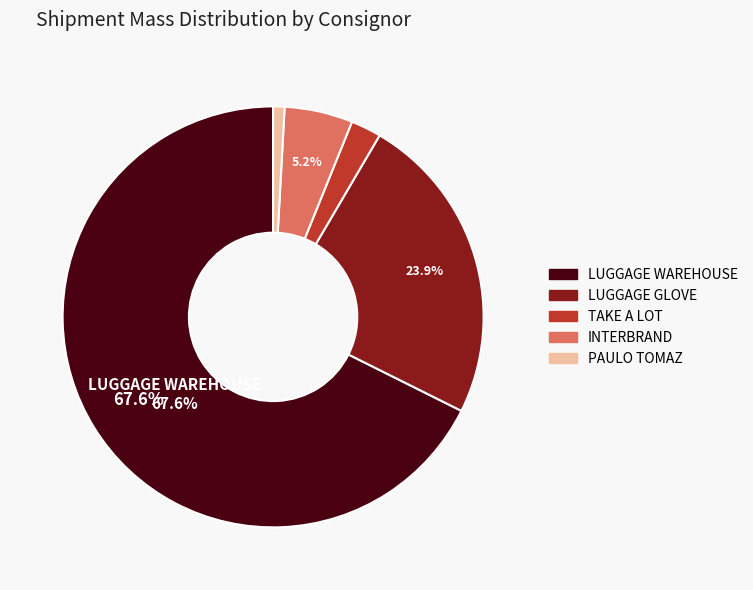

To the nearest percent, what is the combined percentage of TAKE A LOT and PAULO TOMAZ?

3%